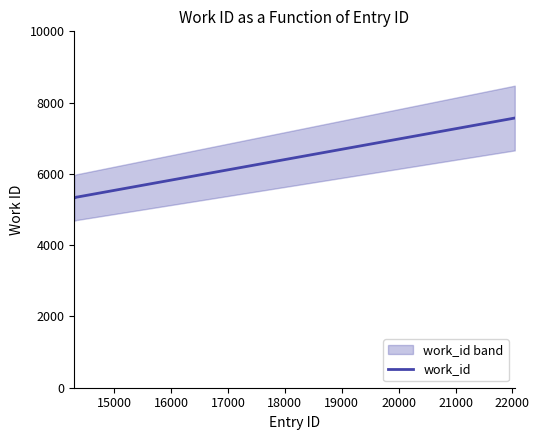

What is the minimum value for work_id?

5324